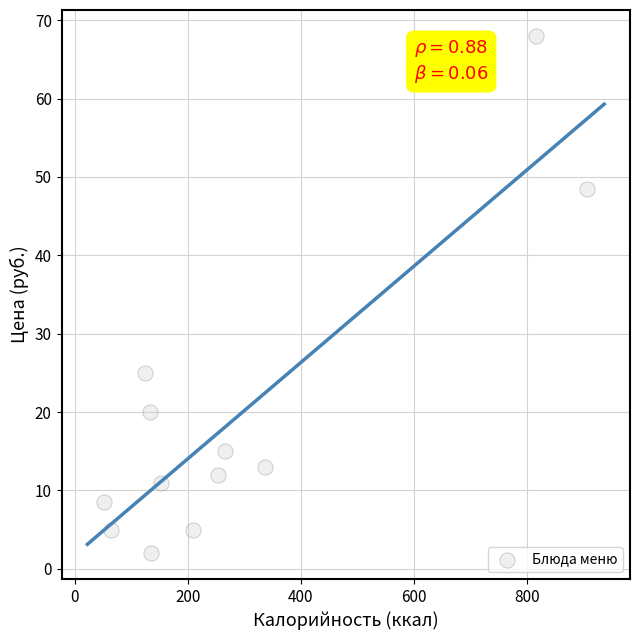

What Y value in the scatter plot is closest to 35?

25.0